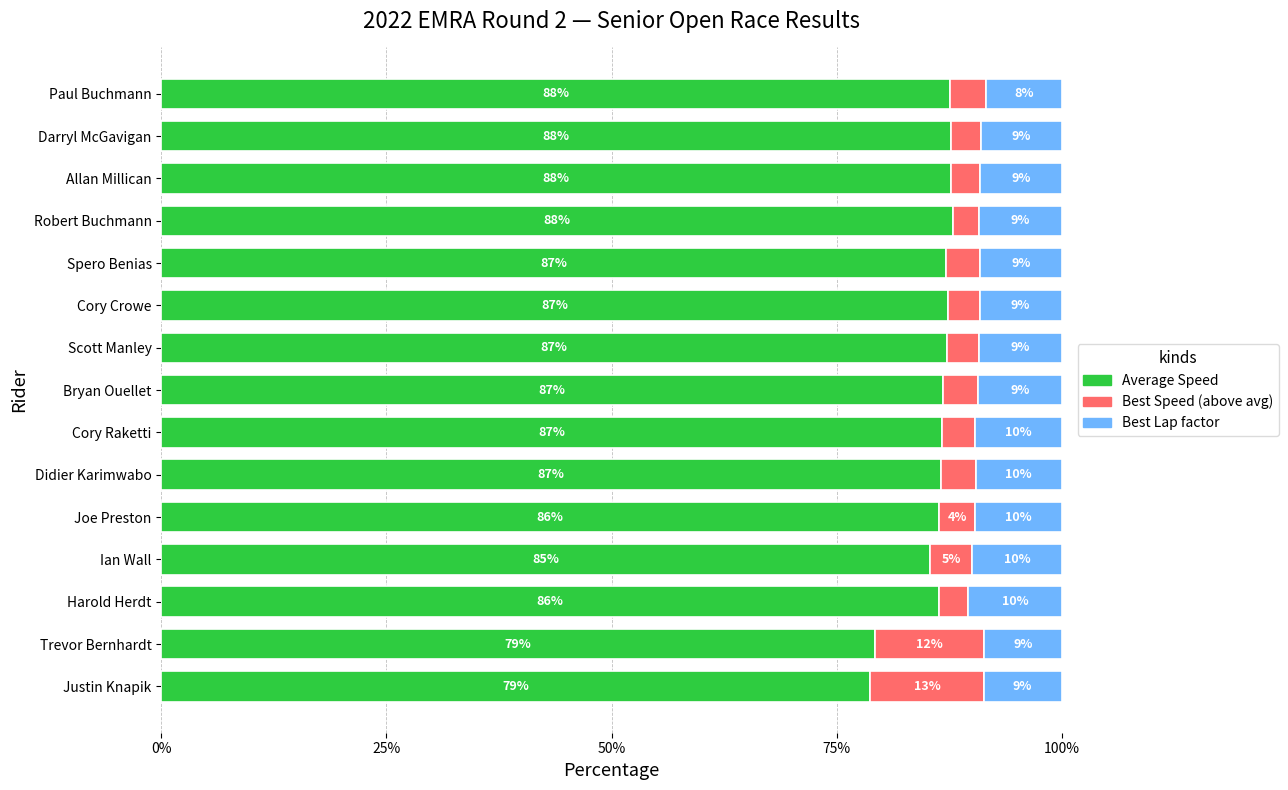

What is the maximum value for Average Speed?

87.9